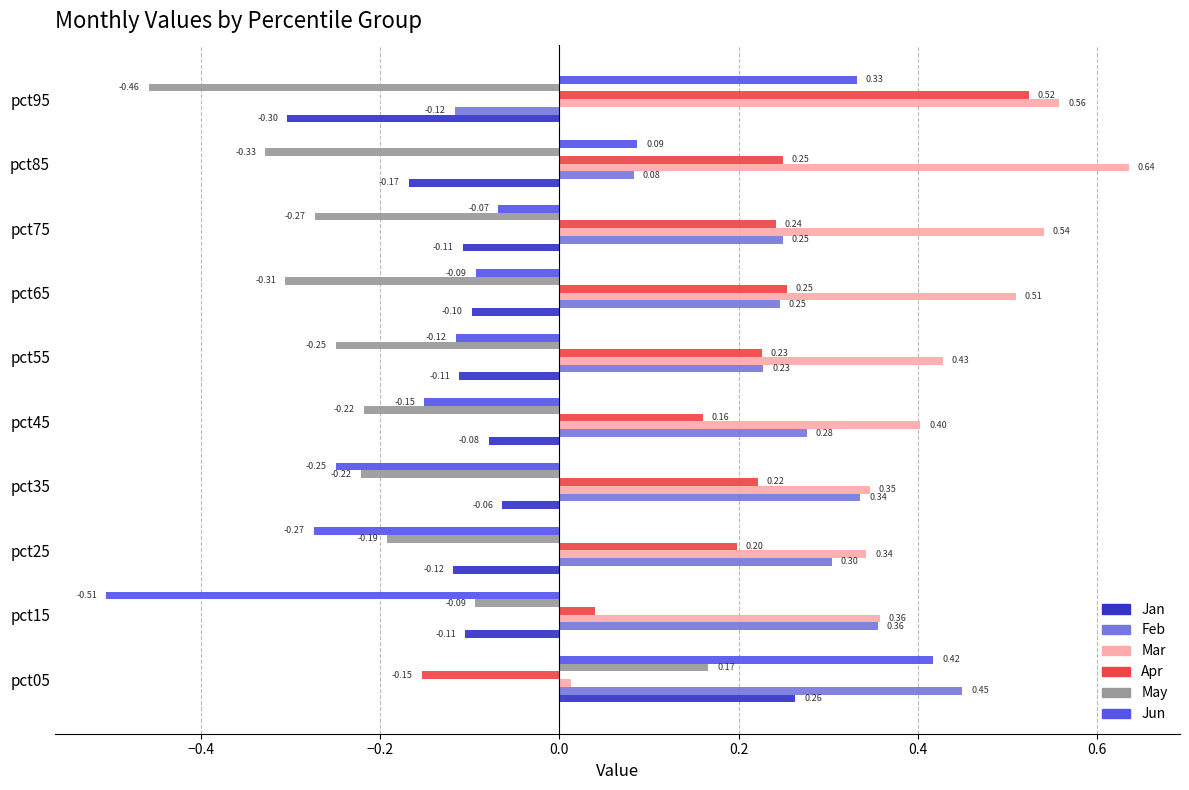

List the series in order of their peak value, highest first.

Mar, Apr, Feb, Jun, Jan, May